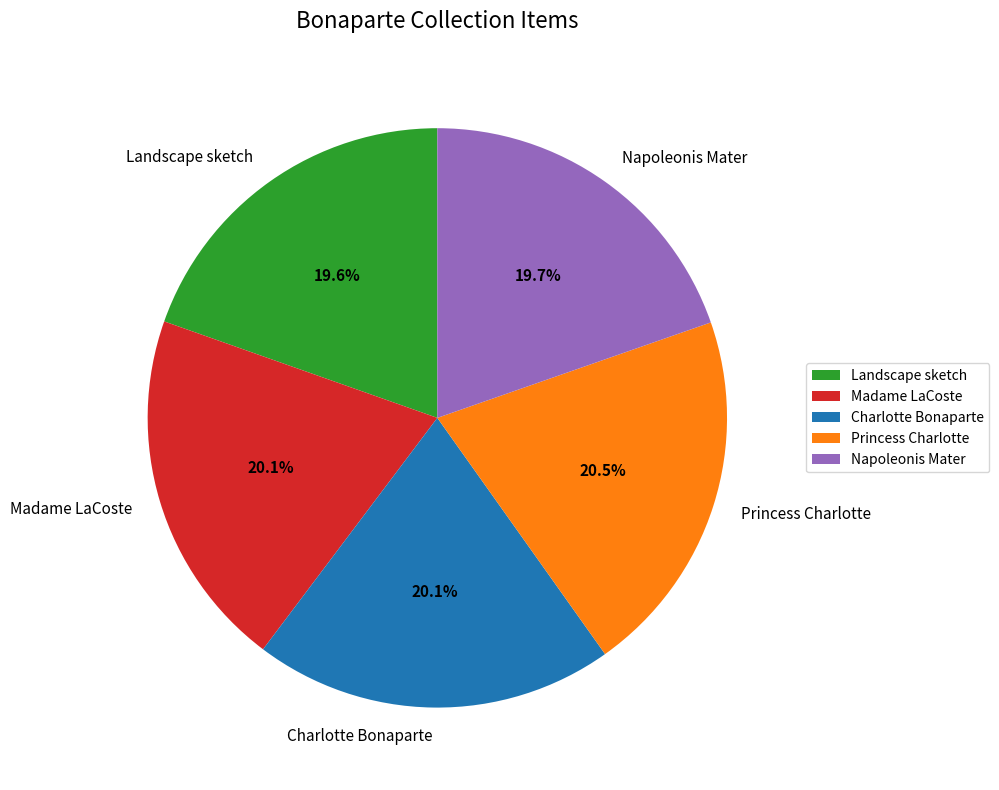

What percentage is the Charlotte Bonaparte slice, to the nearest percent?

20%